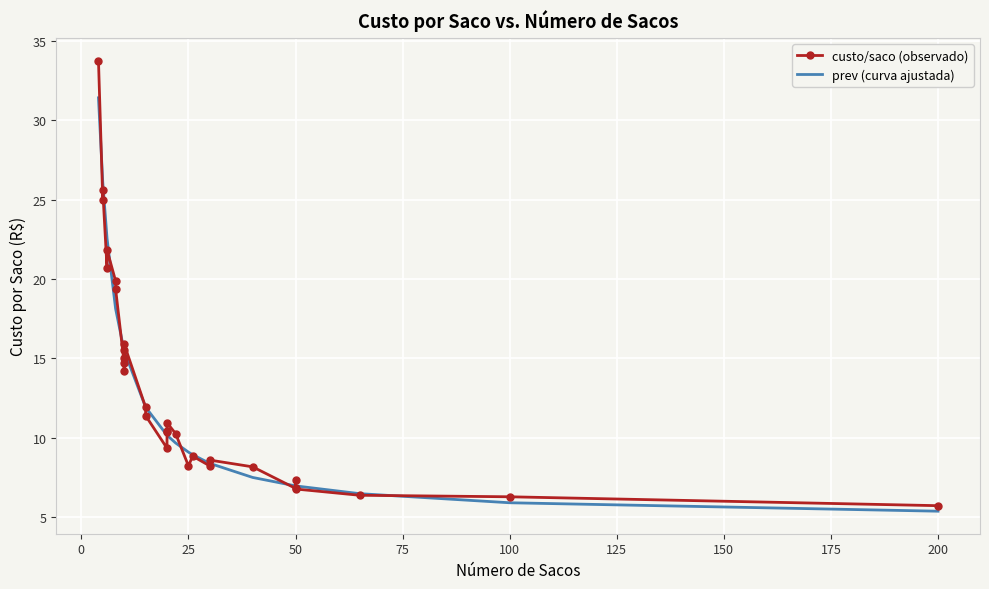

Is it true that prev (curva ajustada) equals 5.5 at 16?

False